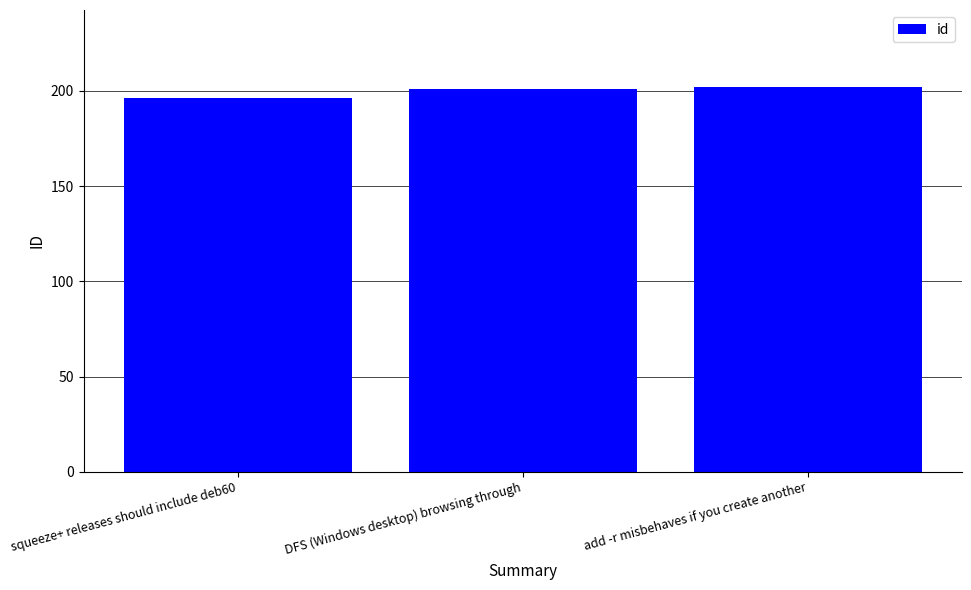

What is the approximate value at DFS (Windows desktop) browsing through?

201